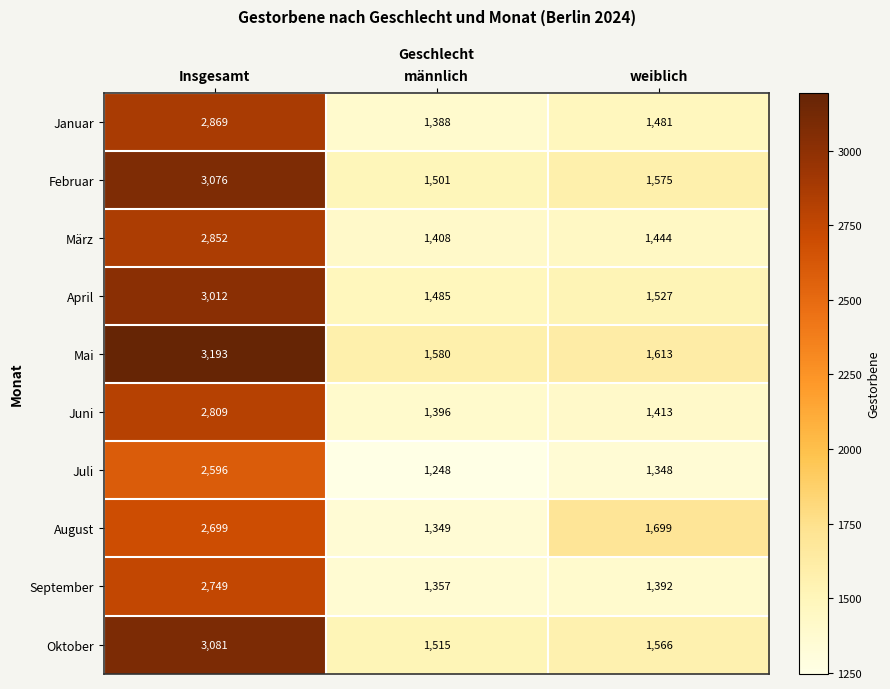

At which label is Februar closest to 2288?

weiblich